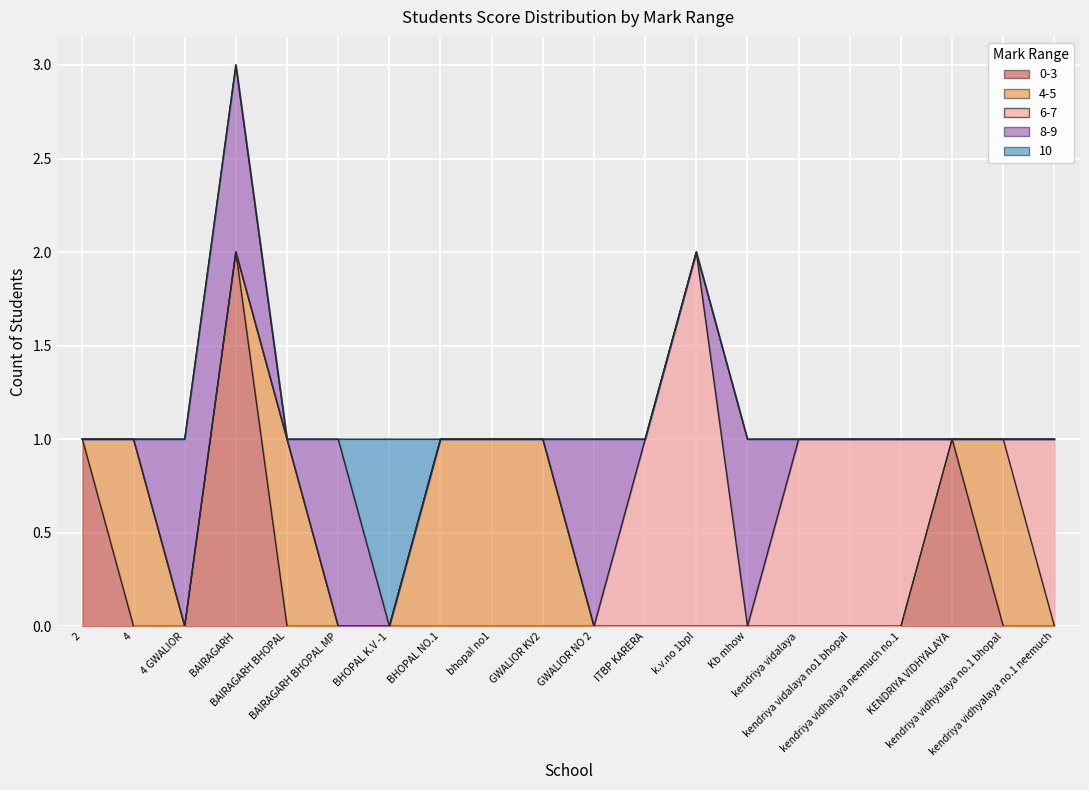

Is it true that 4-5 equals 1 at BHOPAL NO.1?

False